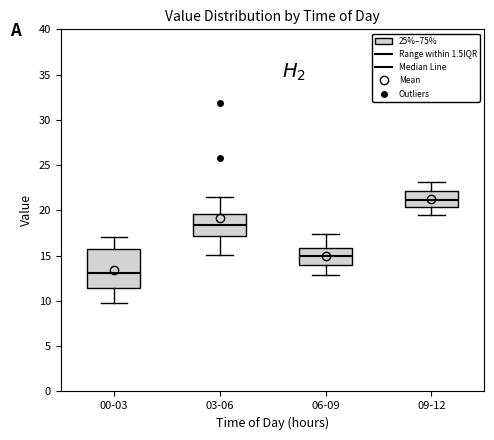

Reading left to right, transcribe this box plot: for each box, give where its median line is, the range the box spans, and where its two whiskers end, as read against the y-axis. The values are not printed on the chart, so give them approximately, as read against the axis.

00-03: median 13.0, box 11.5 to 16.0, whiskers 10.0 to 17.0
03-06: median 18.5, box 17.0 to 19.5, whiskers 15.0 to 21.5
06-09: median 15.0, box 14.0 to 16.0, whiskers 13.0 to 17.5
09-12: median 21.0, box 20.5 to 22.0, whiskers 19.5 to 23.0